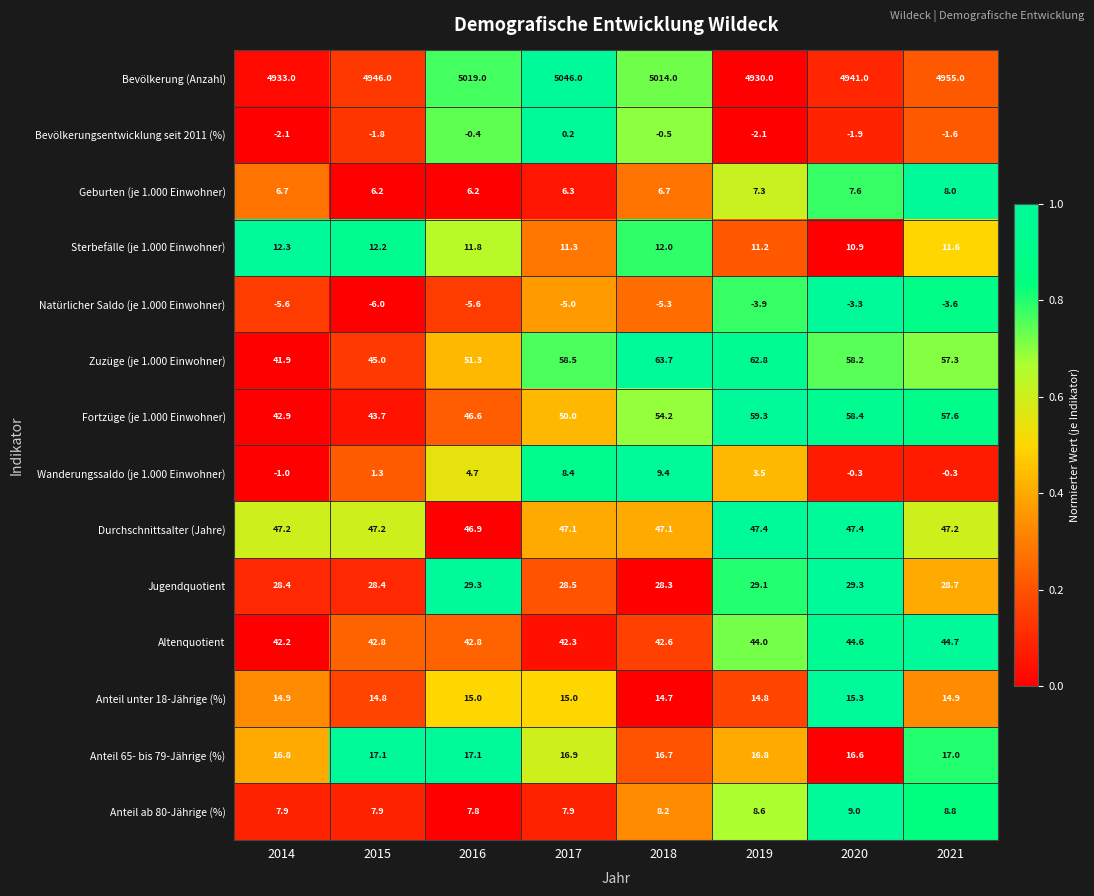

What is the maximum value shown in the chart?

5046.0